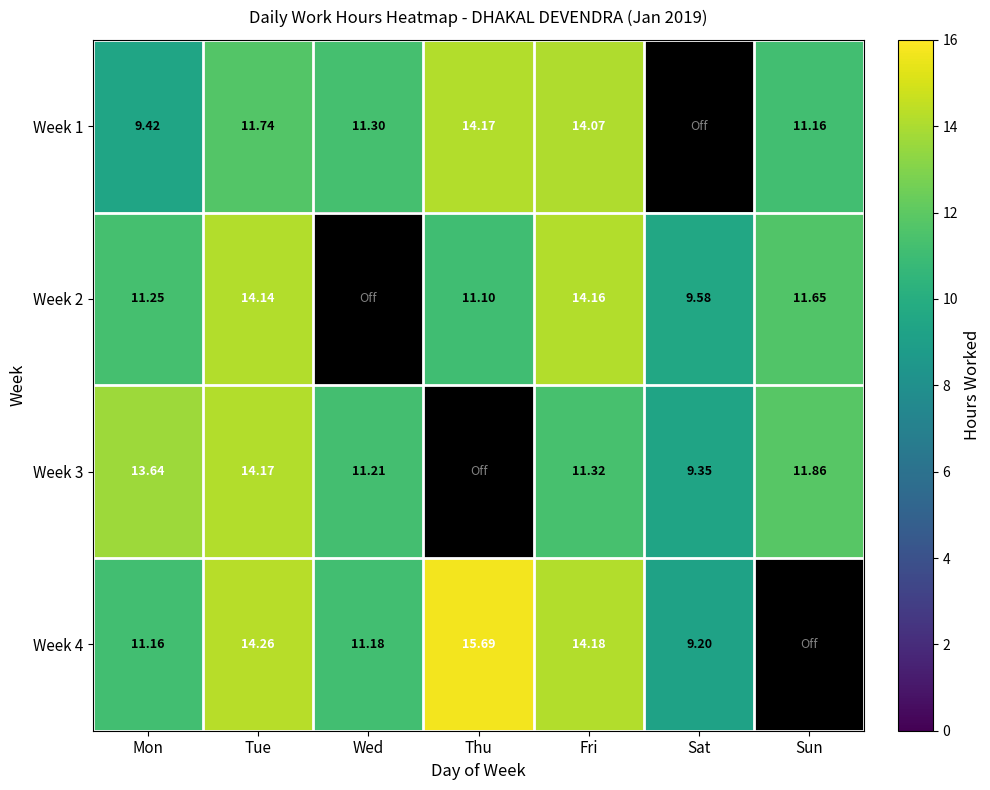

What is the difference between the maximum and minimum values in the Week 1 series?

4.8